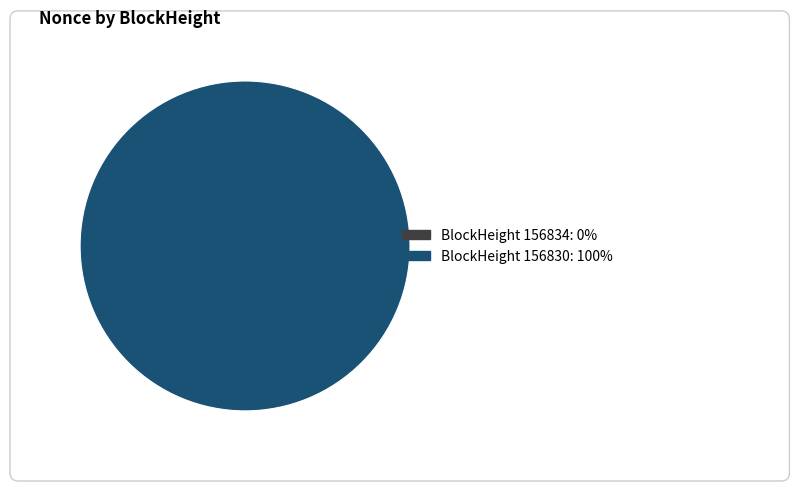

Which category accounts for the majority?

156830